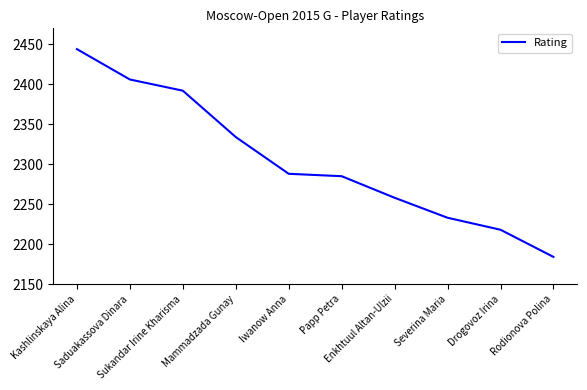

What is the average value?

2304